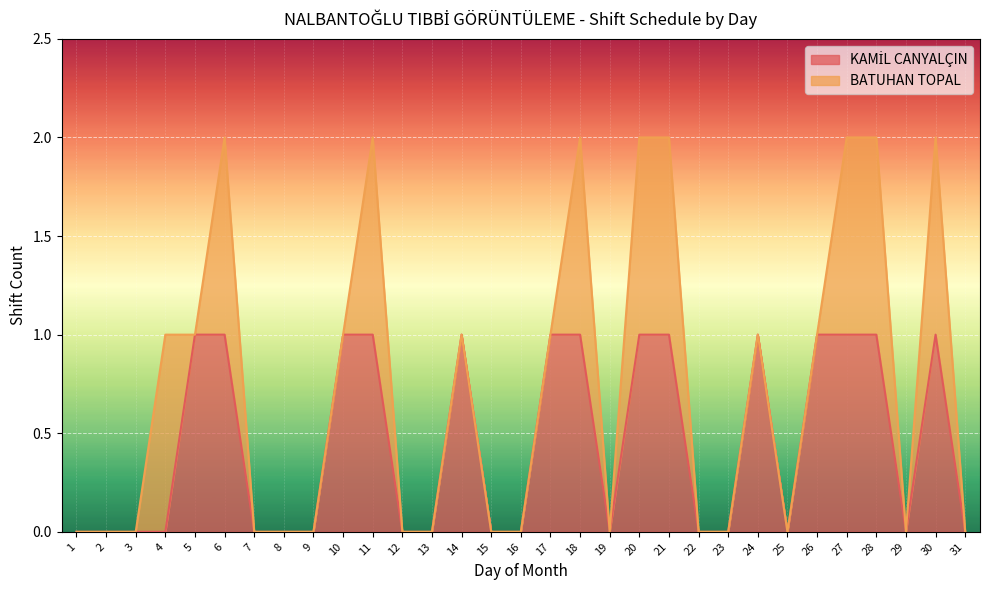

Reading left to right, what are all the values shown in this chart?

0	0	0	0	1	1	0	0	0	1	1	0	0	1	0	0	1	1	0	1	1	0	0	1	0	1	1	1	0	1	0